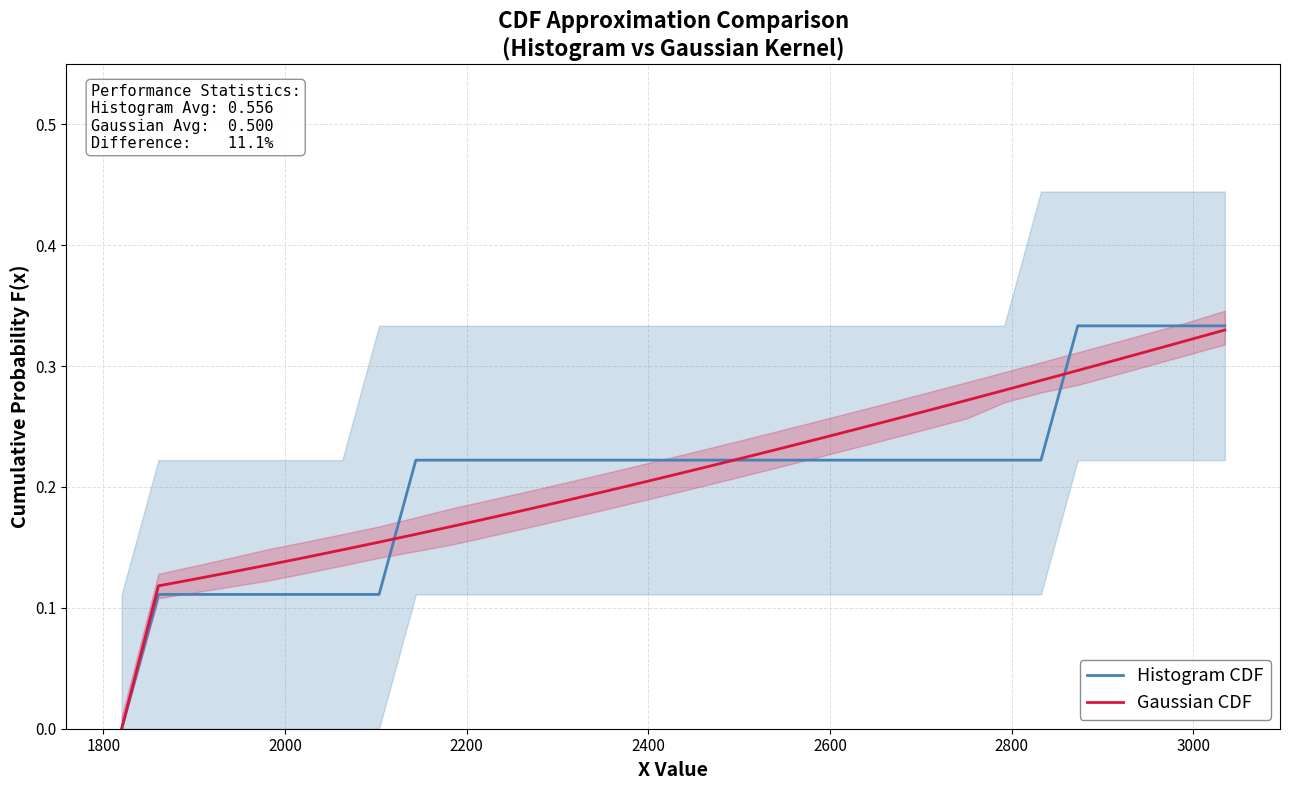

At how many categories does at least one series exceed 0?

30